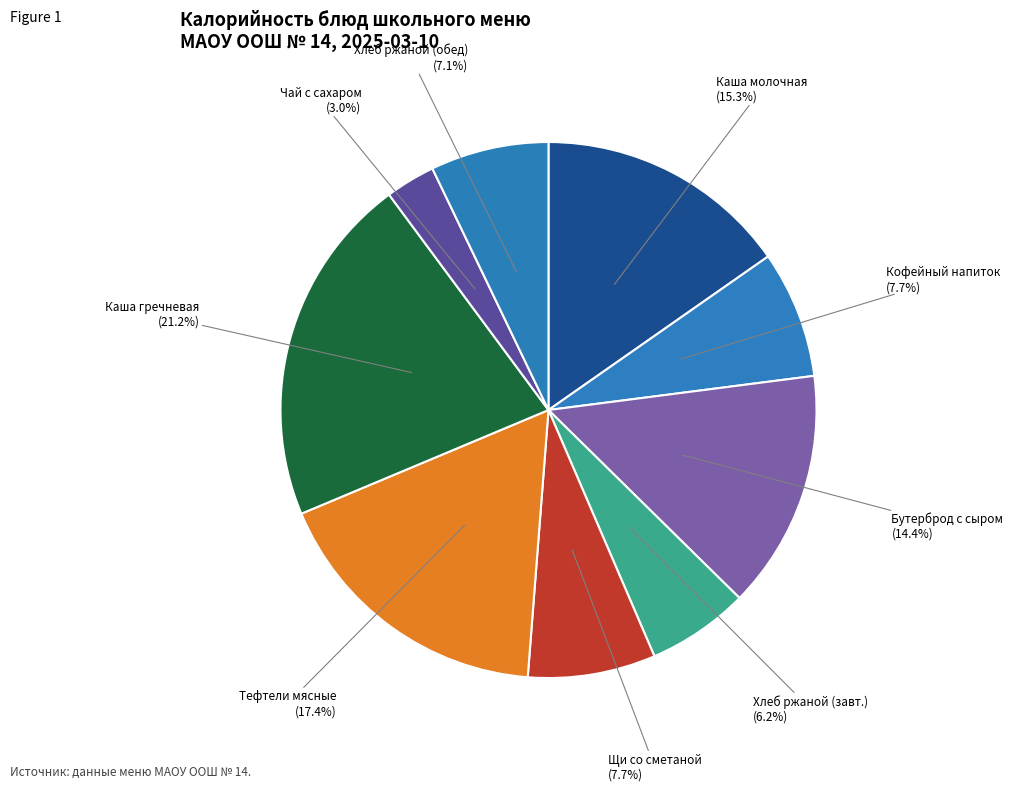

The Хлеб ржаной (обед) slice represents 21% of the pie. True or false?

False